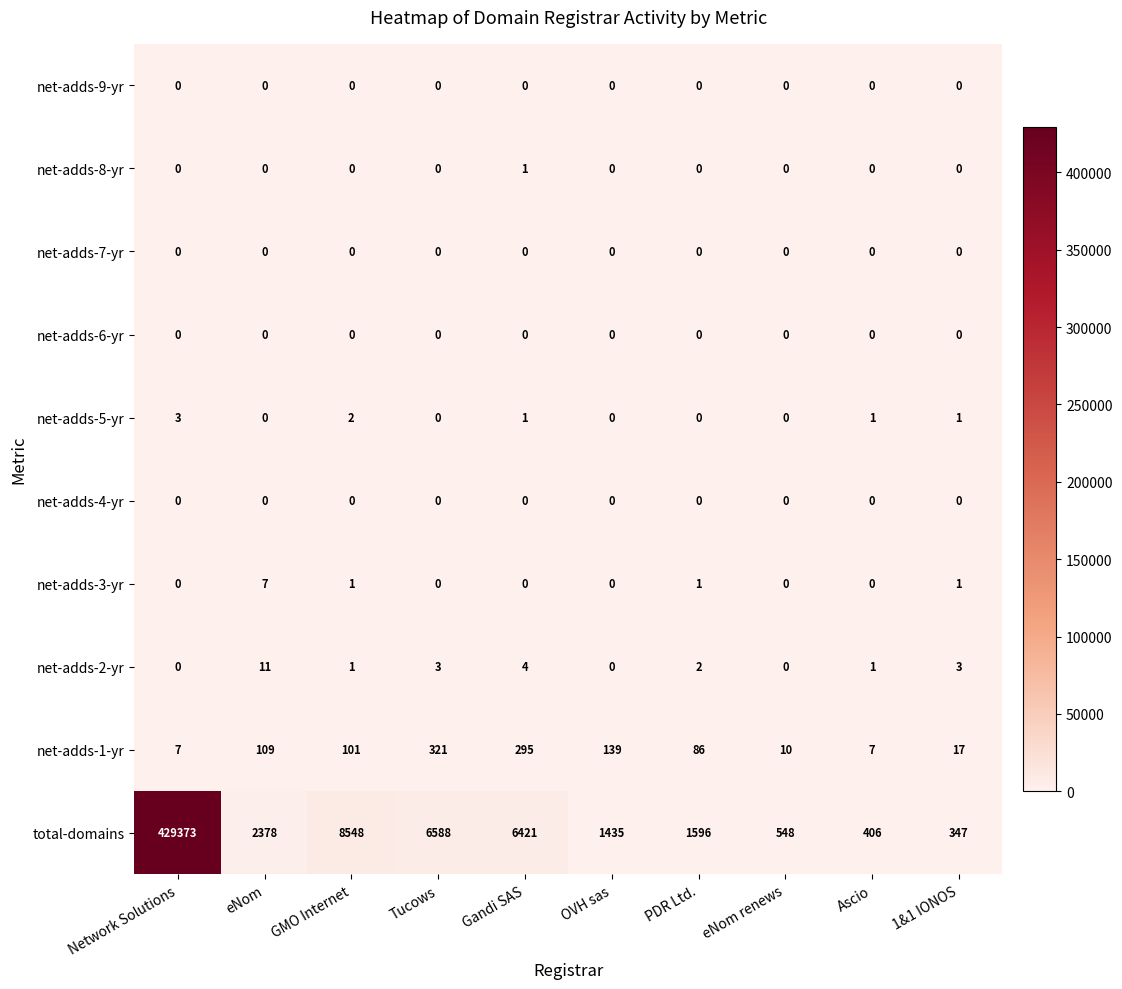

Which series has the largest range (max minus min)?

total-domains